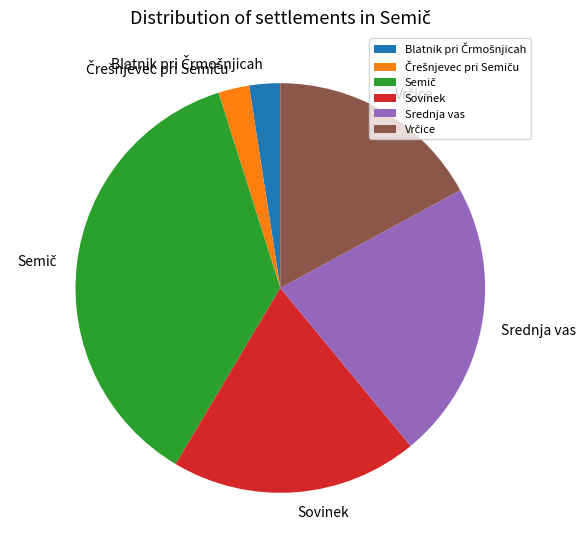

Is there a majority slice in this chart?

No